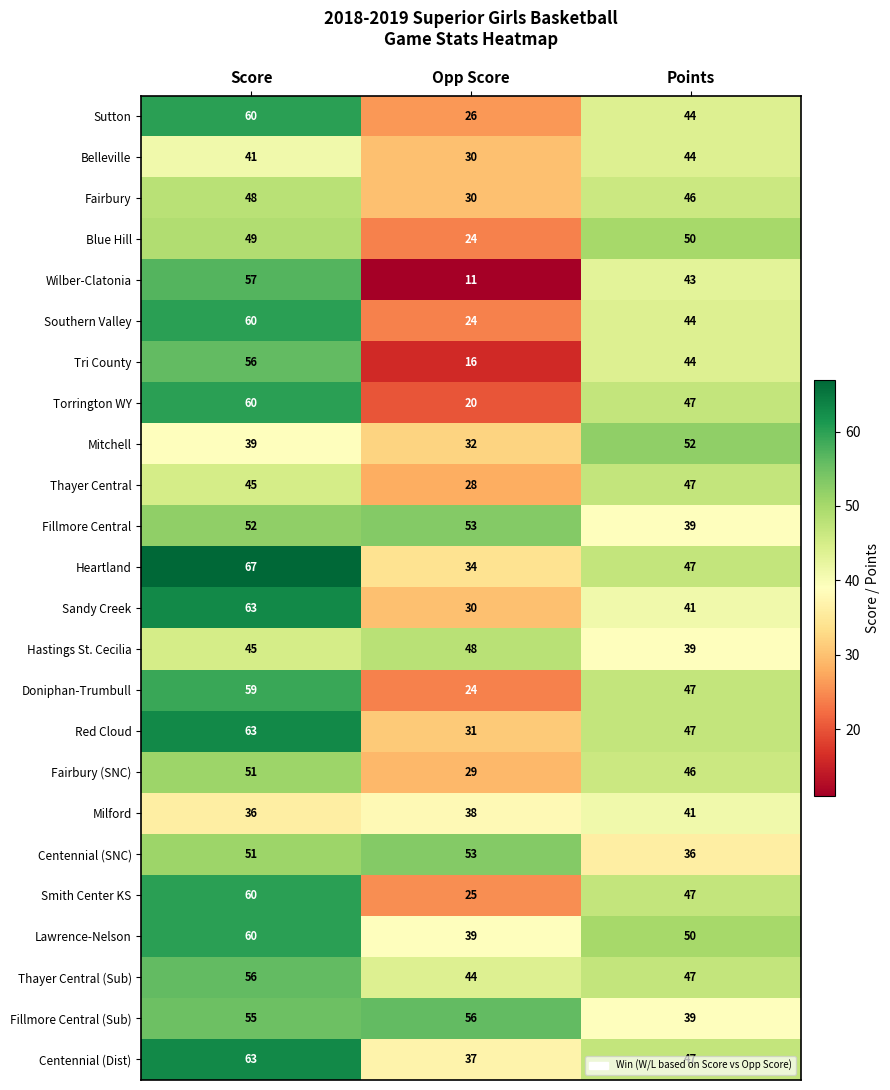

Which series has the largest range (max minus min)?

Wilber-Clatonia